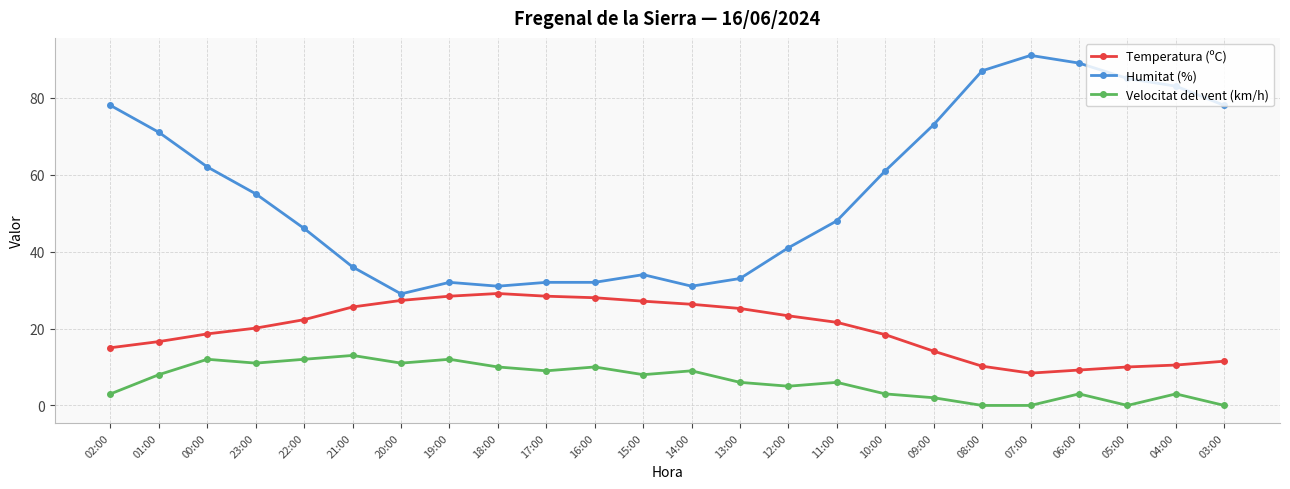

List the series in order of their peak value, highest first.

Humitat (%), Temperatura (ºC), Velocitat del vent (km/h)